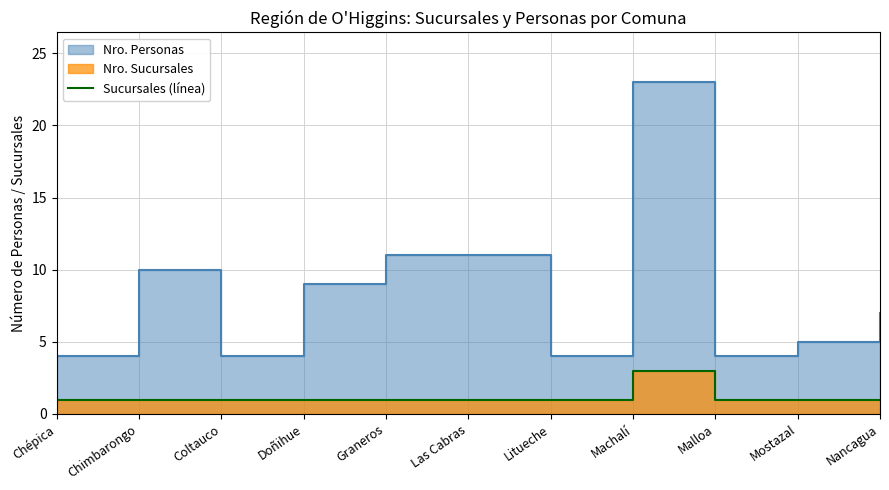

What value does the data have at Litueche?

1